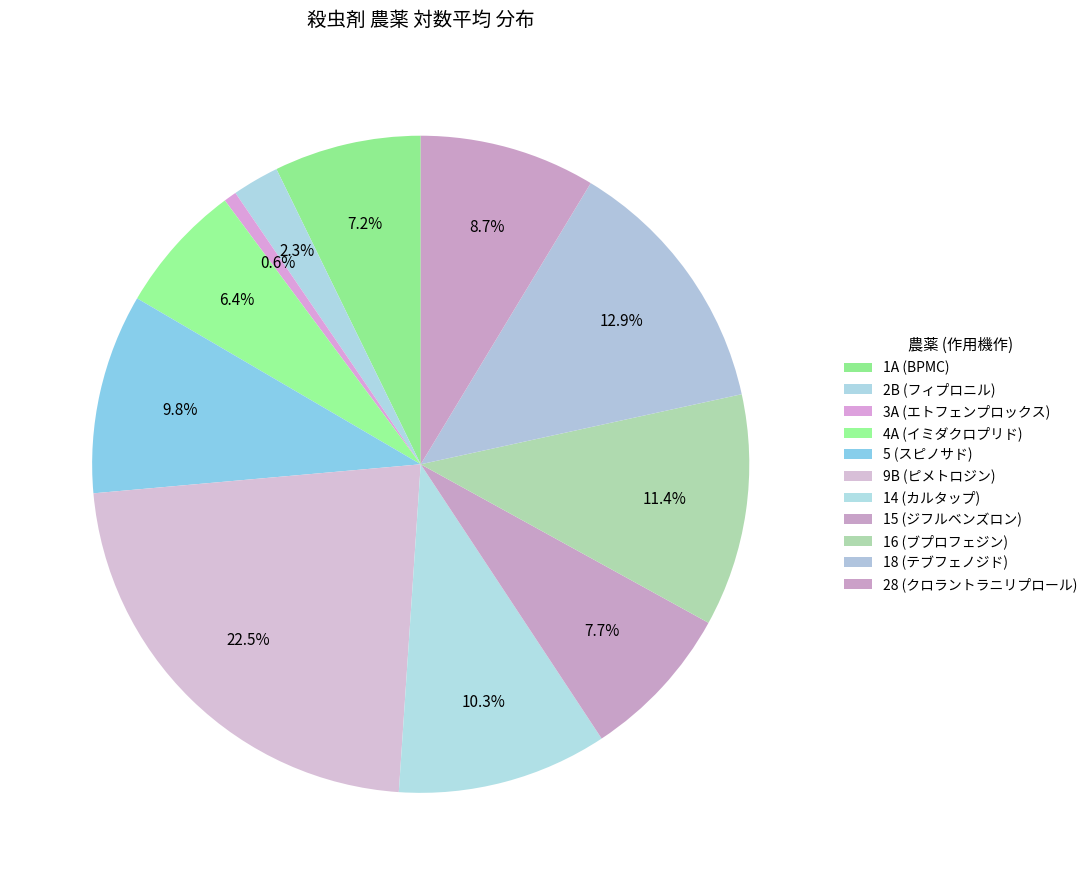

What is the ratio of the value at 14 (カルタップ) to the value at 2B (フィプロニル)?

4.5